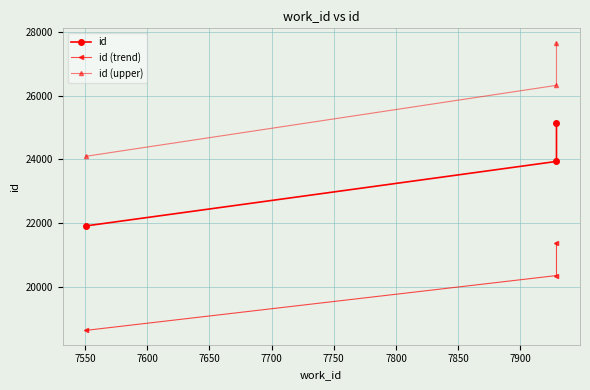

How many data points in id are less than 23936?

1